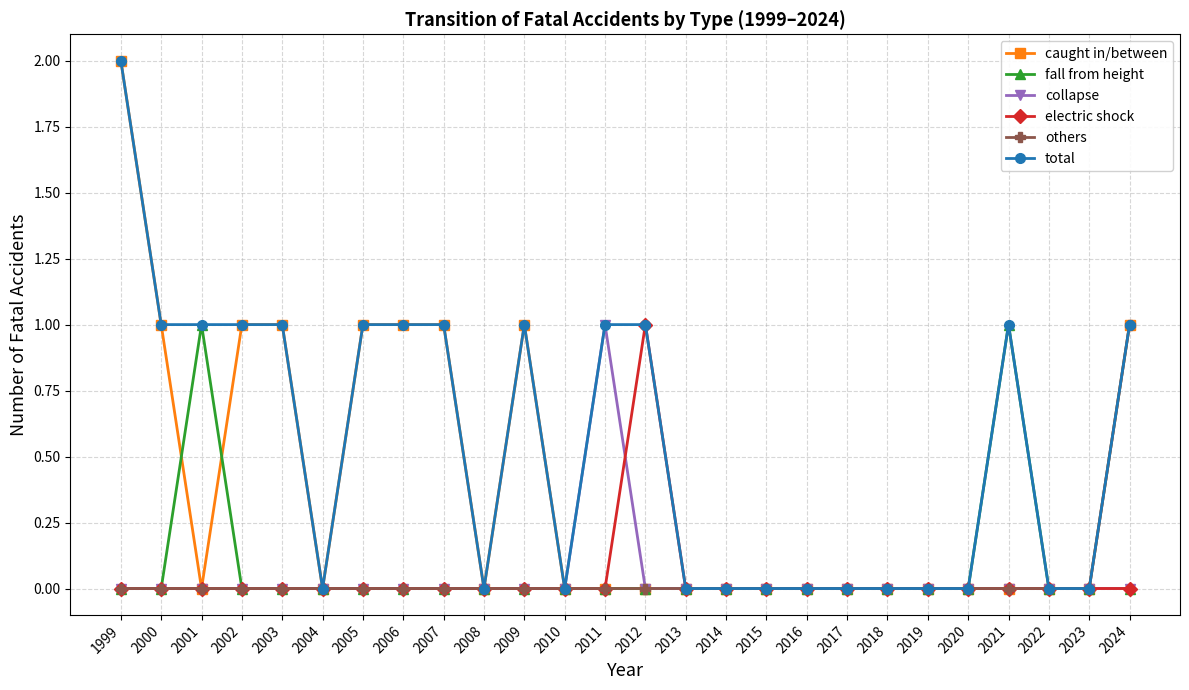

At which label does collapse reach its peak?

2011